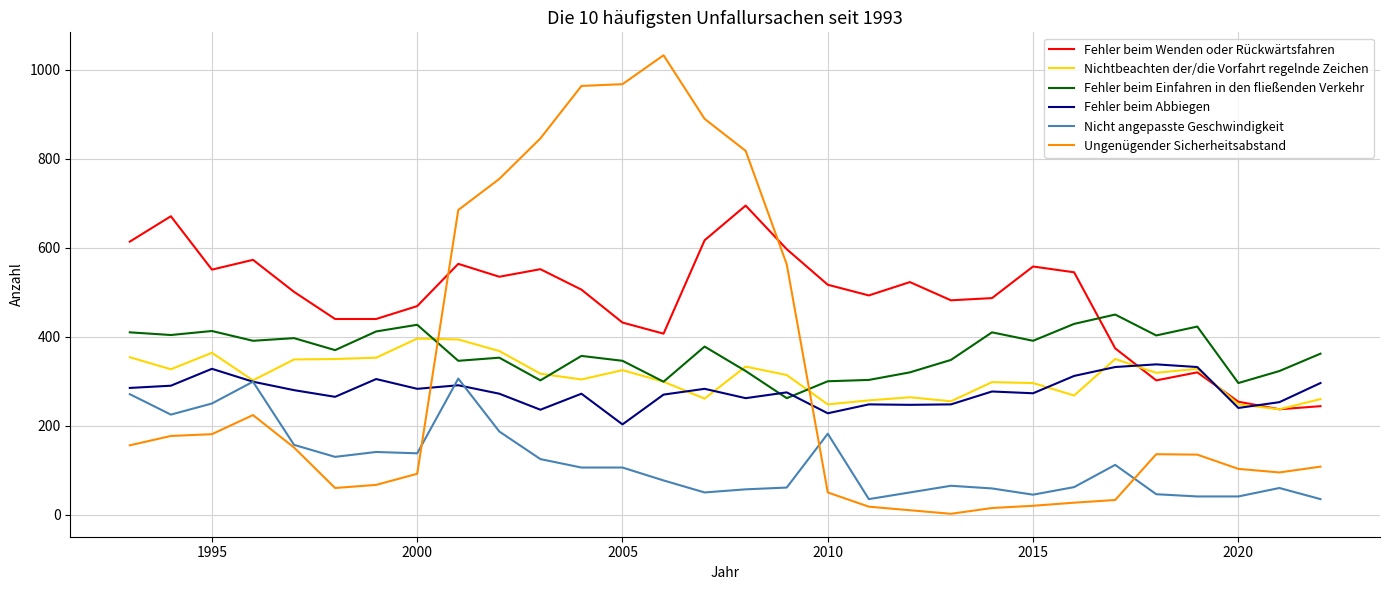

What is the greatest value displayed?

1033